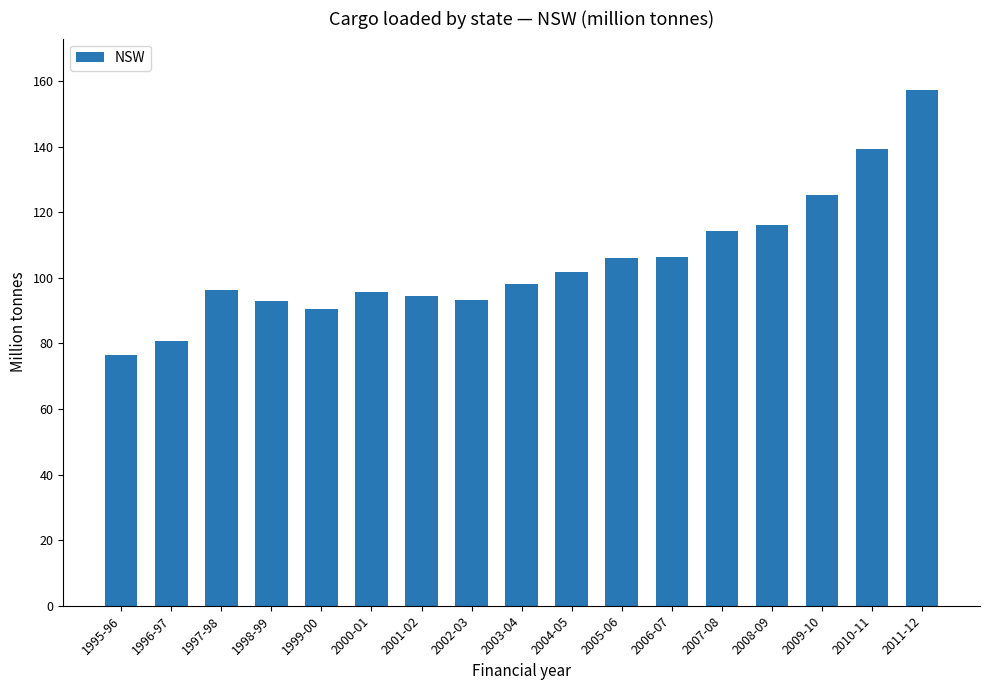

The value at 2007-08 is 114.3. True or false?

True